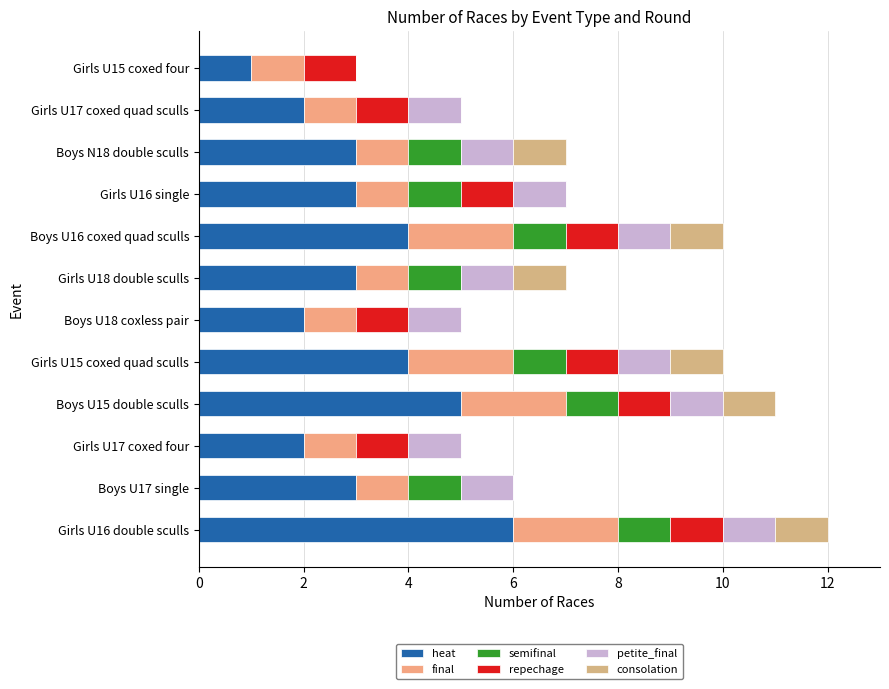

Count the repechage values in the range 1 to 2.

9